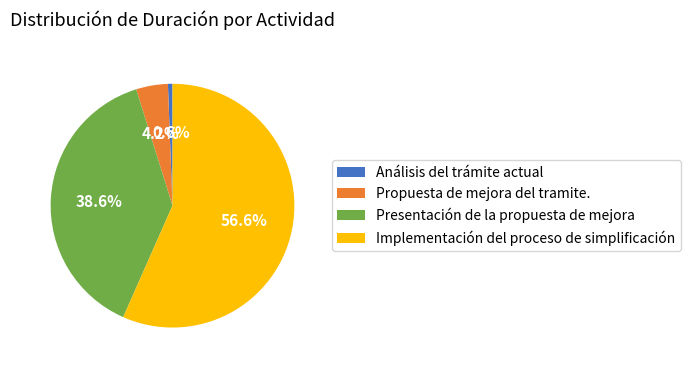

What is the total percentage of Presentación de la propuesta de mejora and Análisis del trámite actual?

39.2%